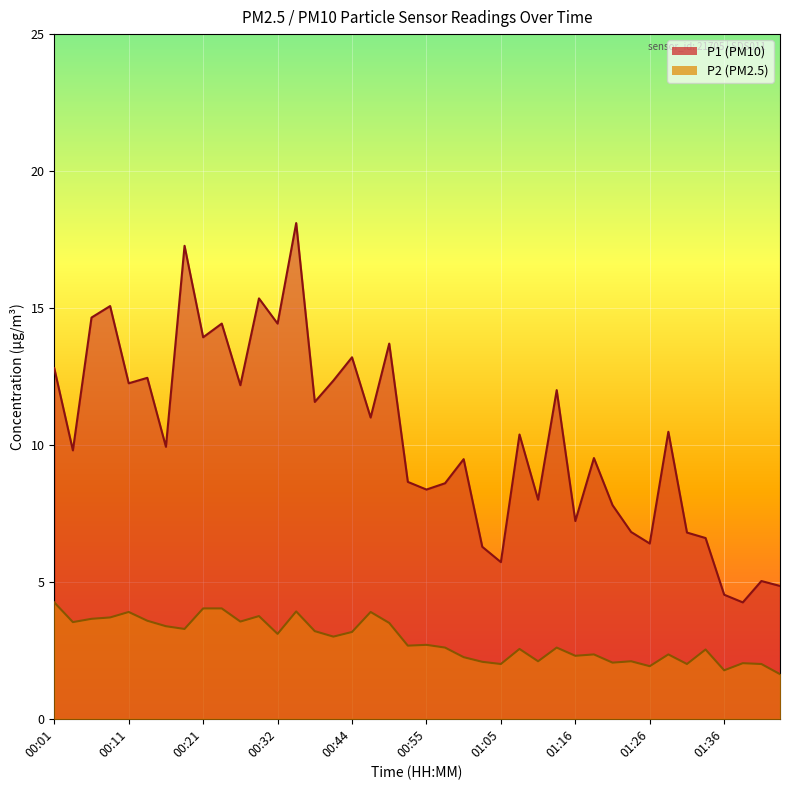

How many interior local peaks does the P1 series have?

14